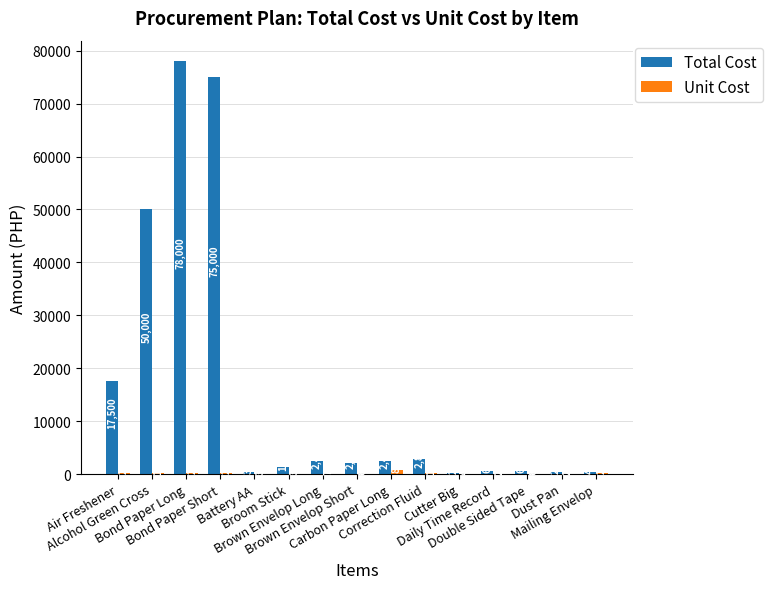

Which series has the largest total across all categories?

Total Cost